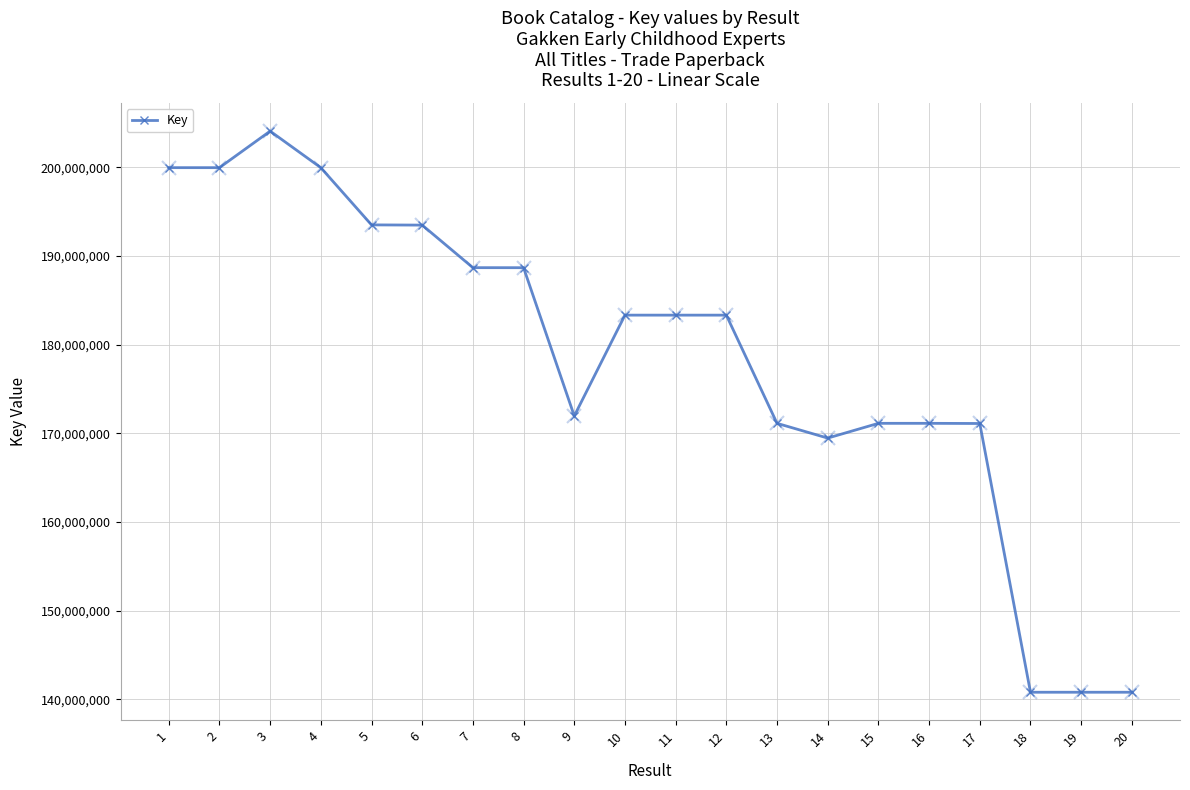

Where does the data first go above 183323057?

1